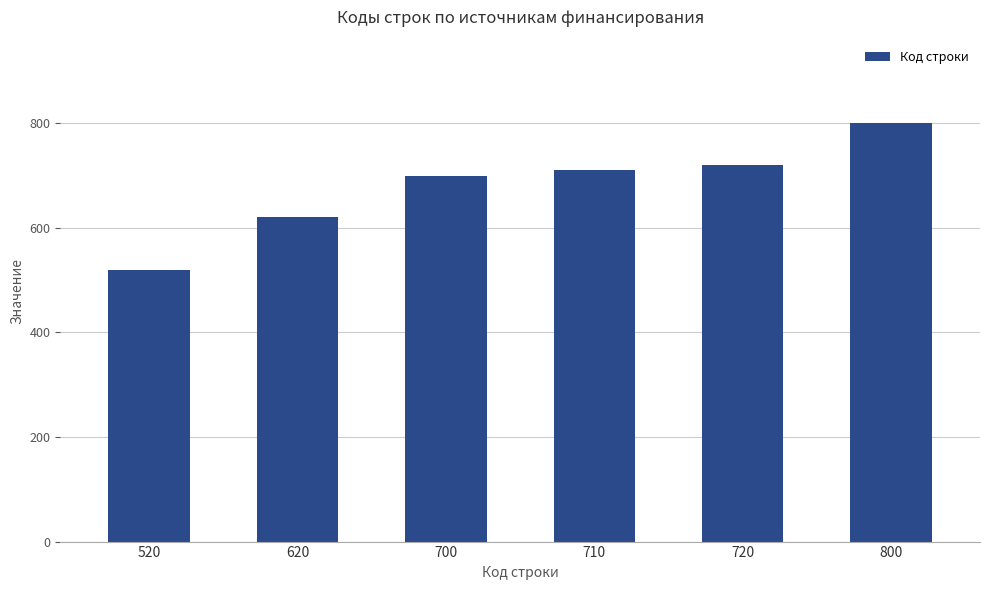

Rank the categories by value from lowest to highest.

520, 620, 700, 710, 720, 800